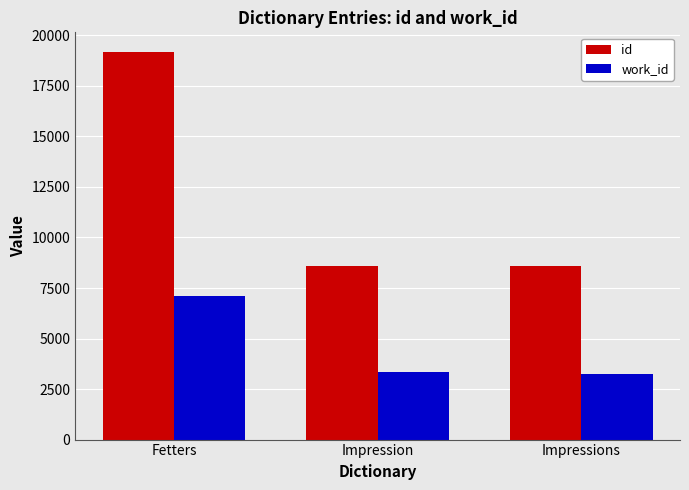

Does the chart contain stacked bars?

No